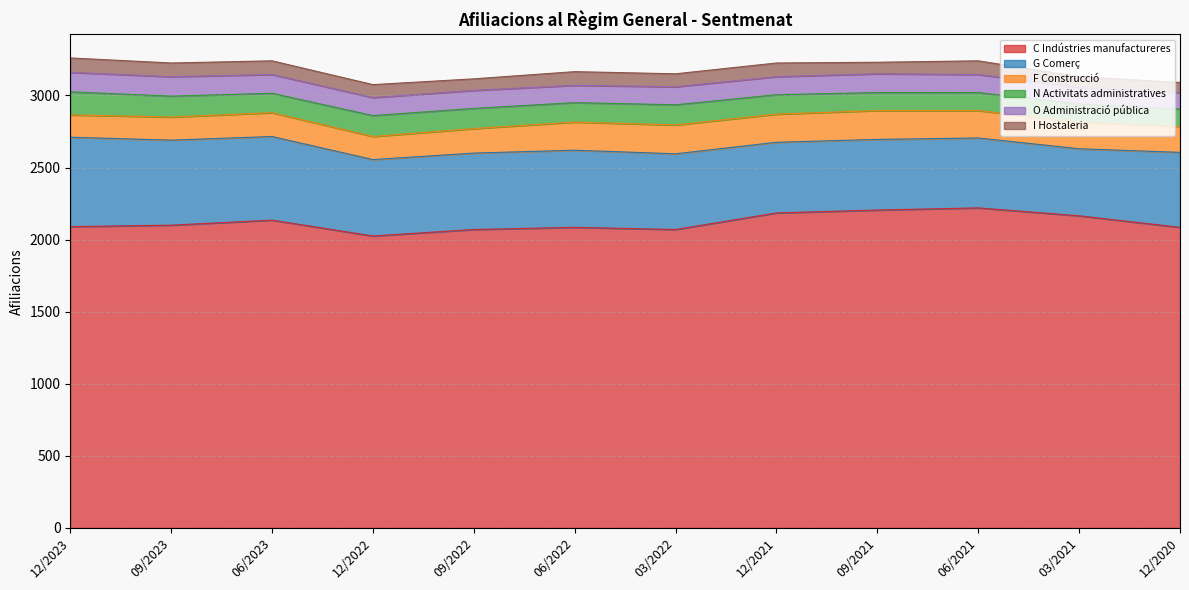

True or false: O Administració pública has more than 1 points higher than both neighbors.

False